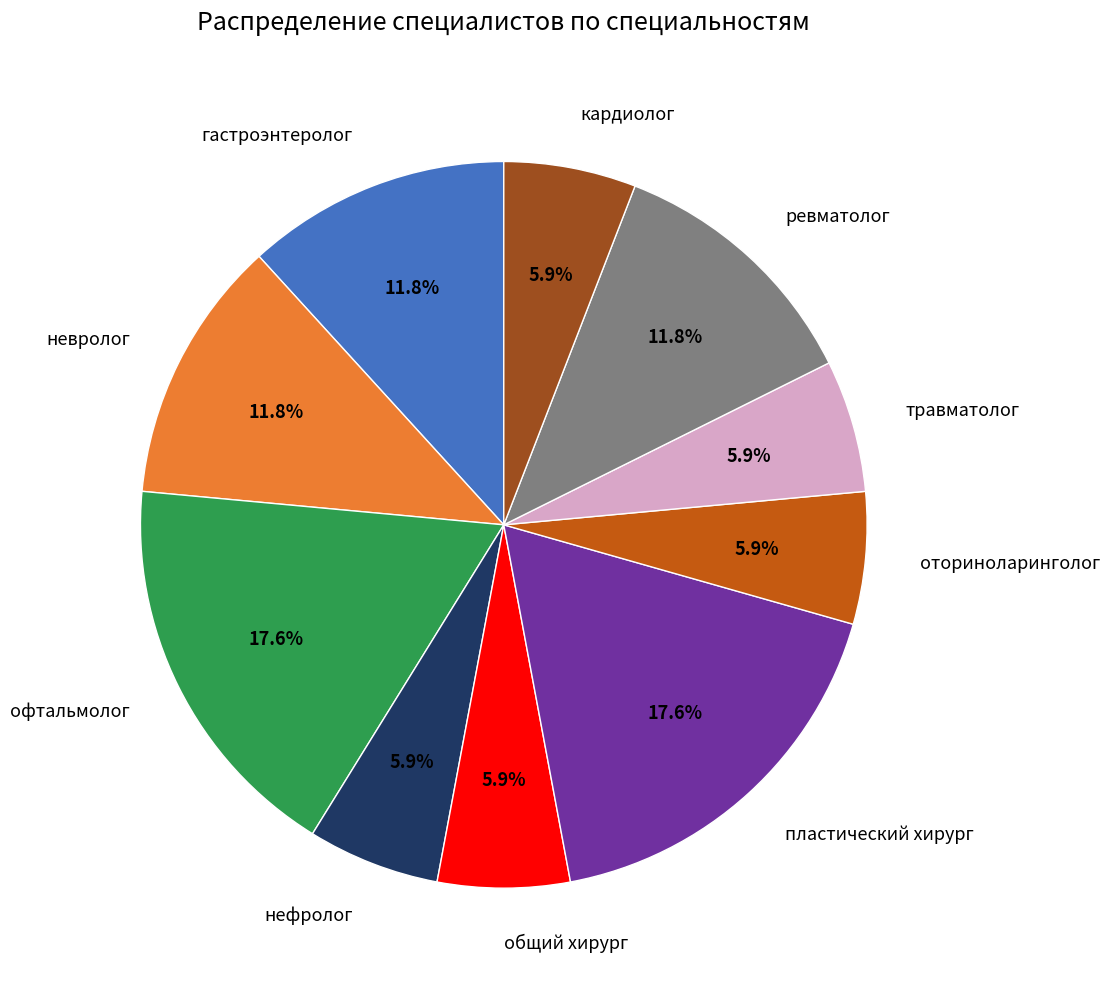

The общий хирург slice represents 1% of the pie. True or false?

False